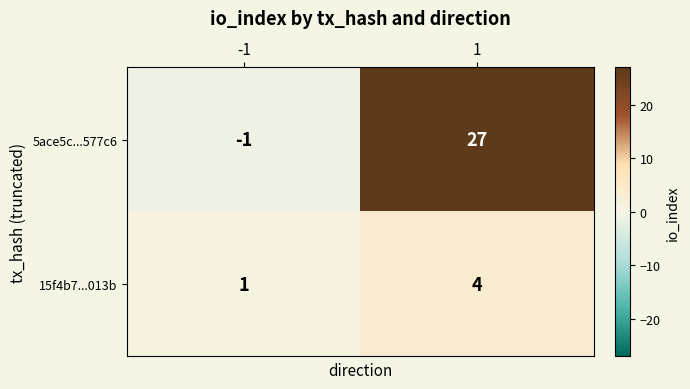

What is the sum of the 5ace5c...577c6 values at -1 and 1?

26